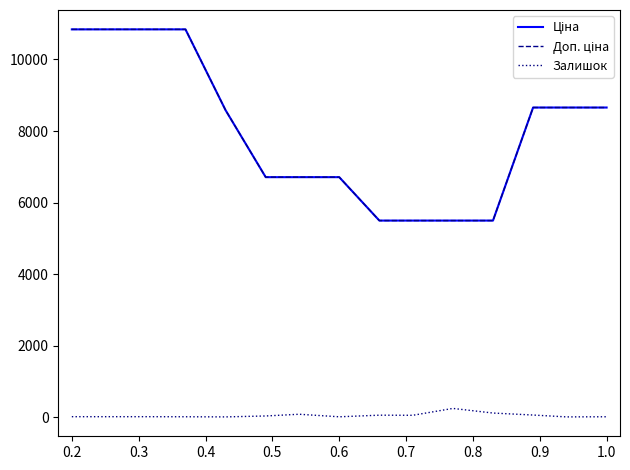

What is the label of the 14th point from the right?

0.3